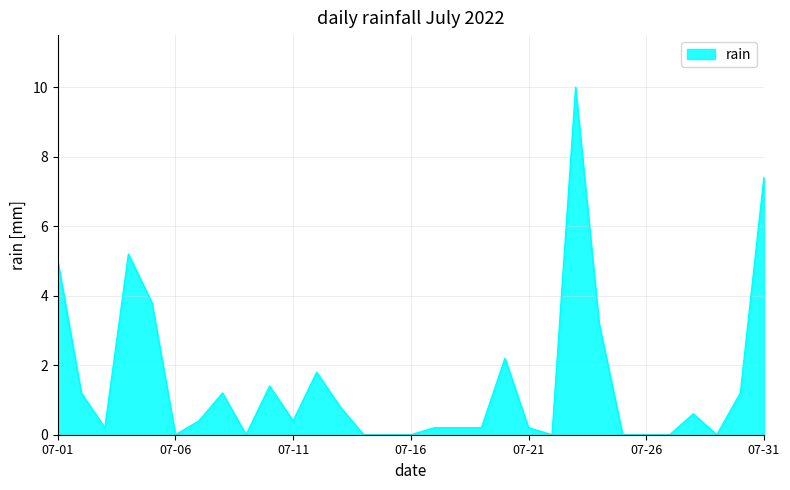

What is the difference between the maximum and minimum values?

10.0